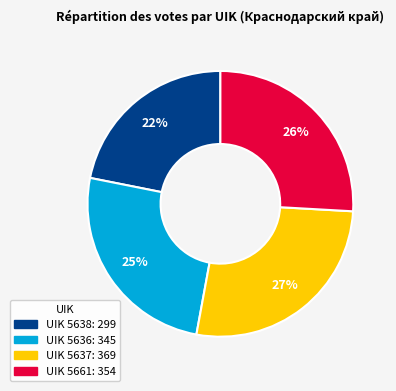

To the nearest percent, what is the average slice percentage?

25%